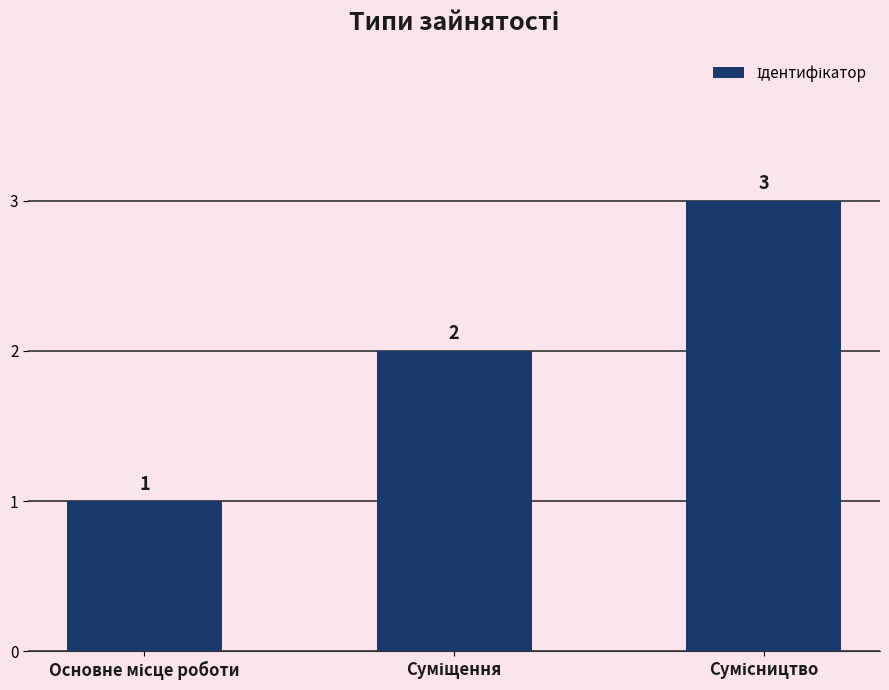

What is the value of the 3rd bar from the left?

3